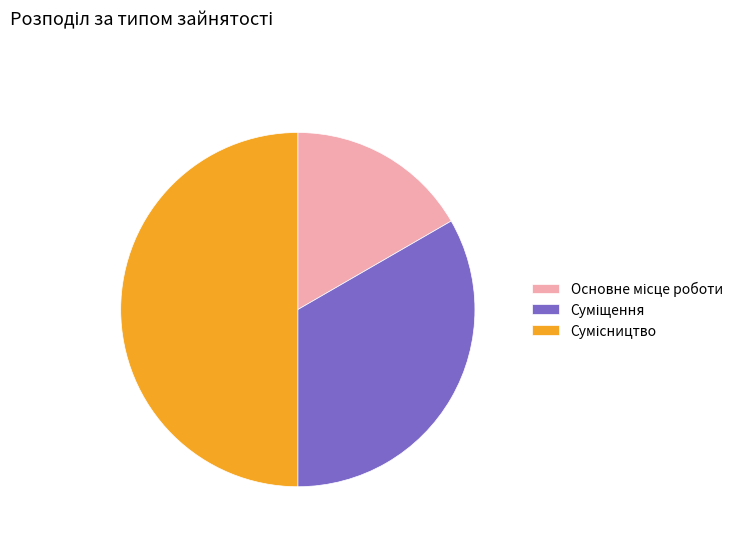

What is the ratio of the value at Суміщення to the value at Сумісництво?

0.7